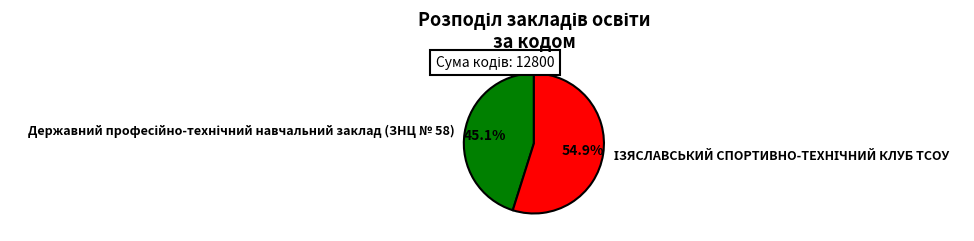

Does any single category account for the majority?

Yes